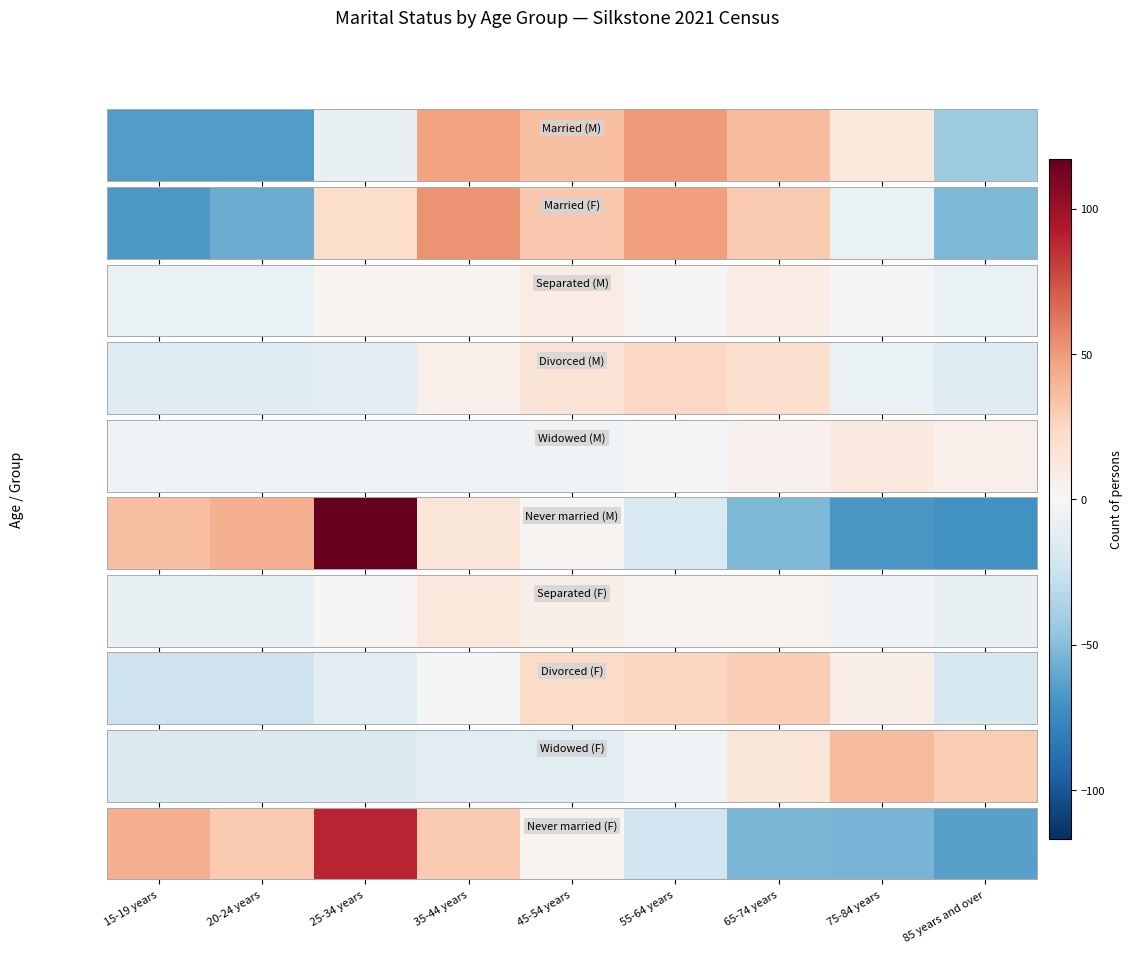

Where does the data first go above 2?

15-19 years